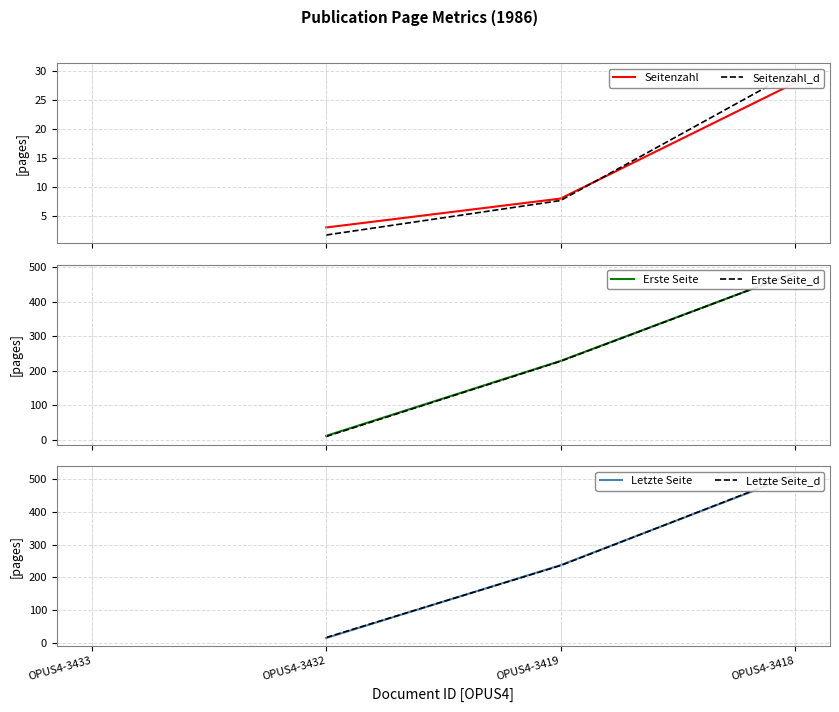

The Letzte Seite series shows 15.0 at OPUS4-3432. True or false?

True